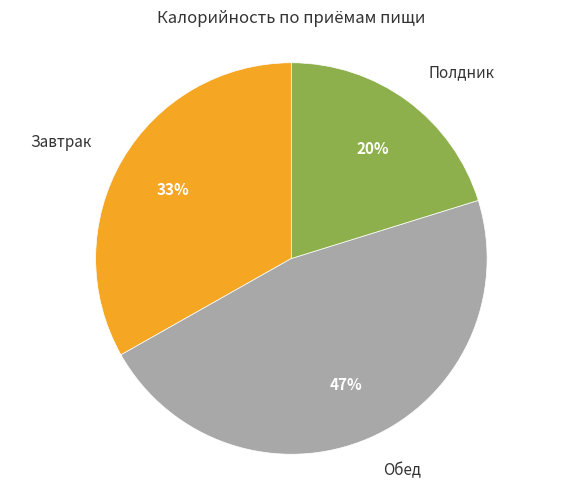

How many slices are in this pie chart?

3